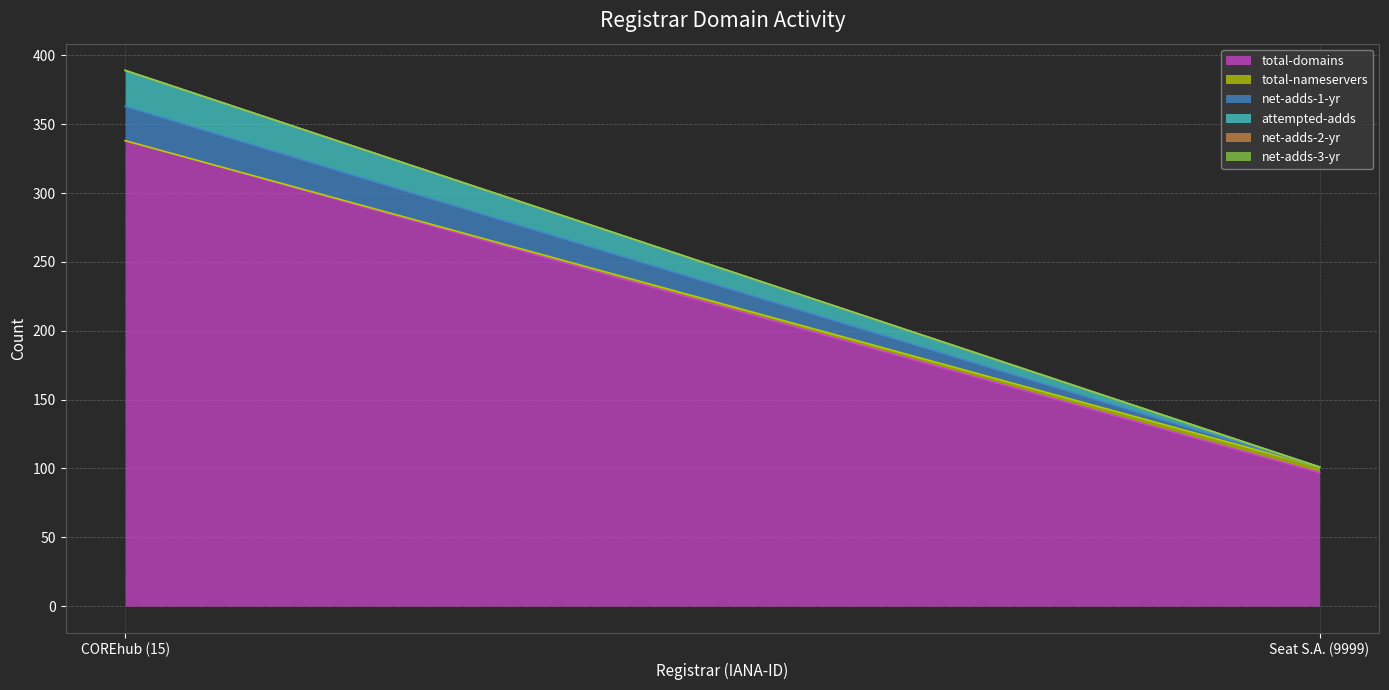

What is the sum of all attempted-adds values?

26